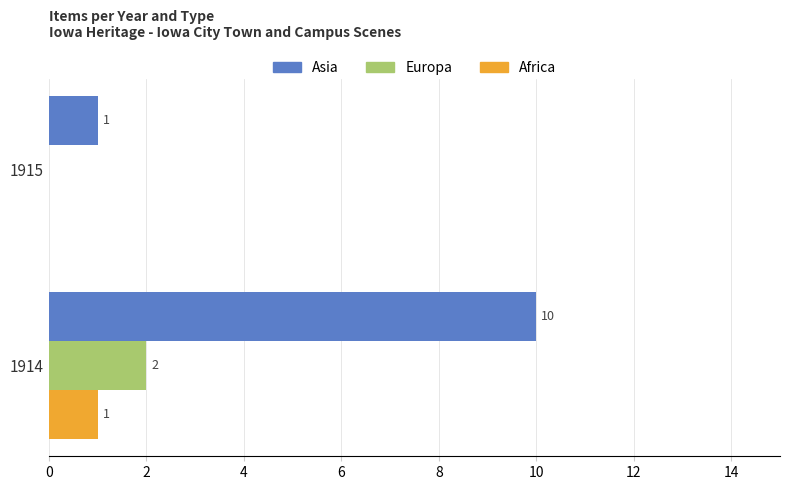

The Africa series shows 0 at 1915. True or false?

True